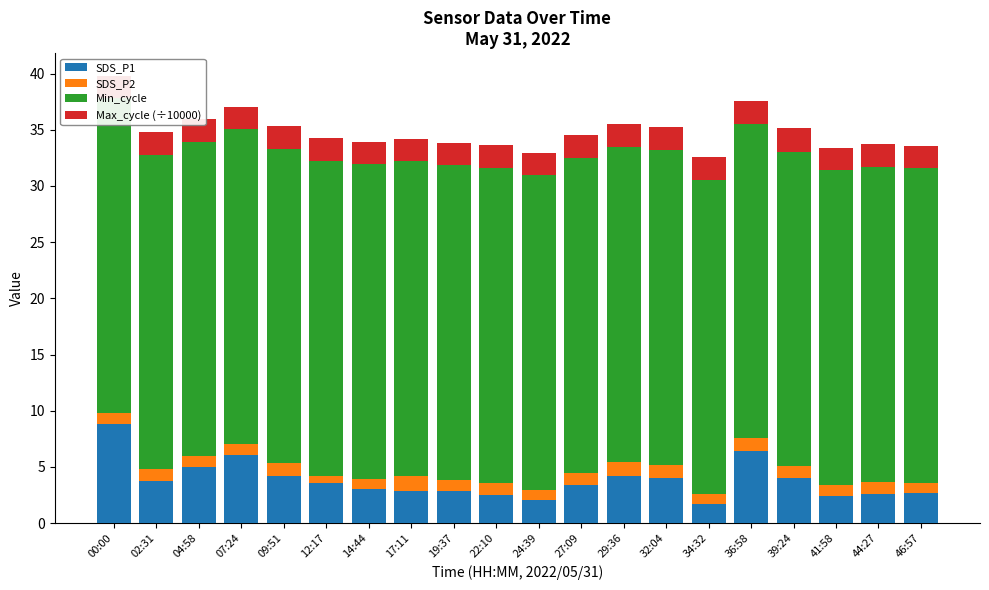

Which series has the largest total across all categories?

Min_cycle